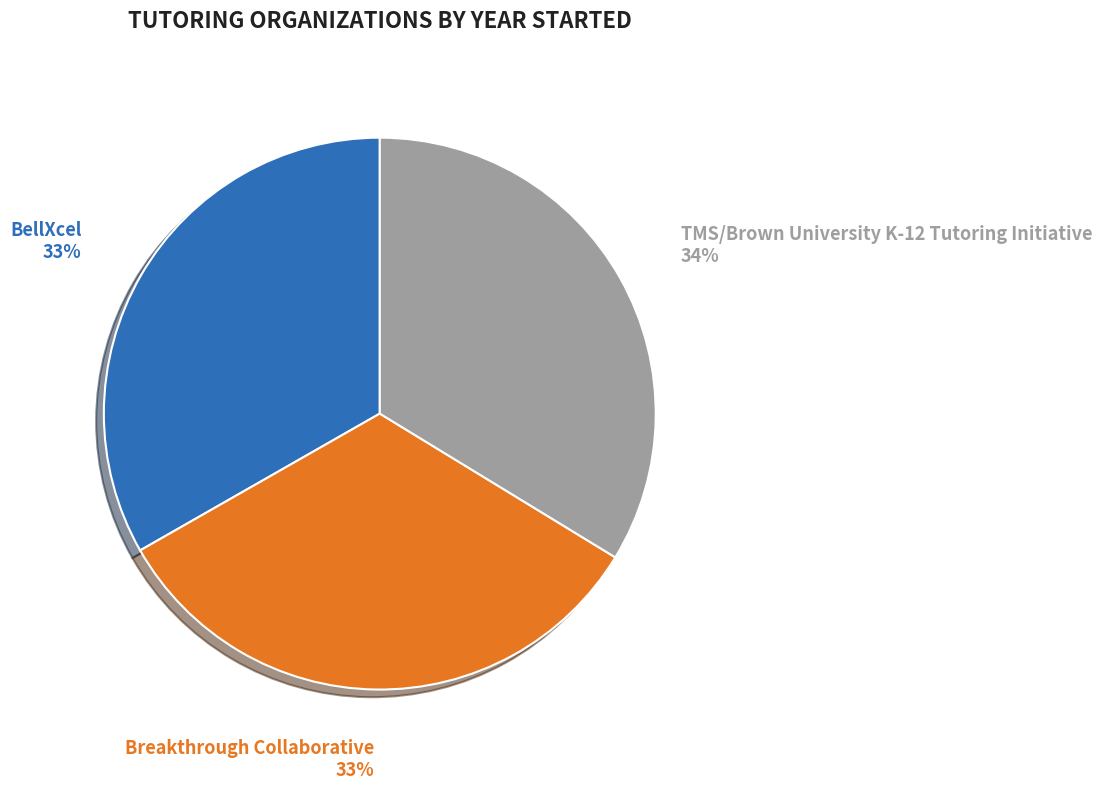

Is there a majority slice in this chart?

No